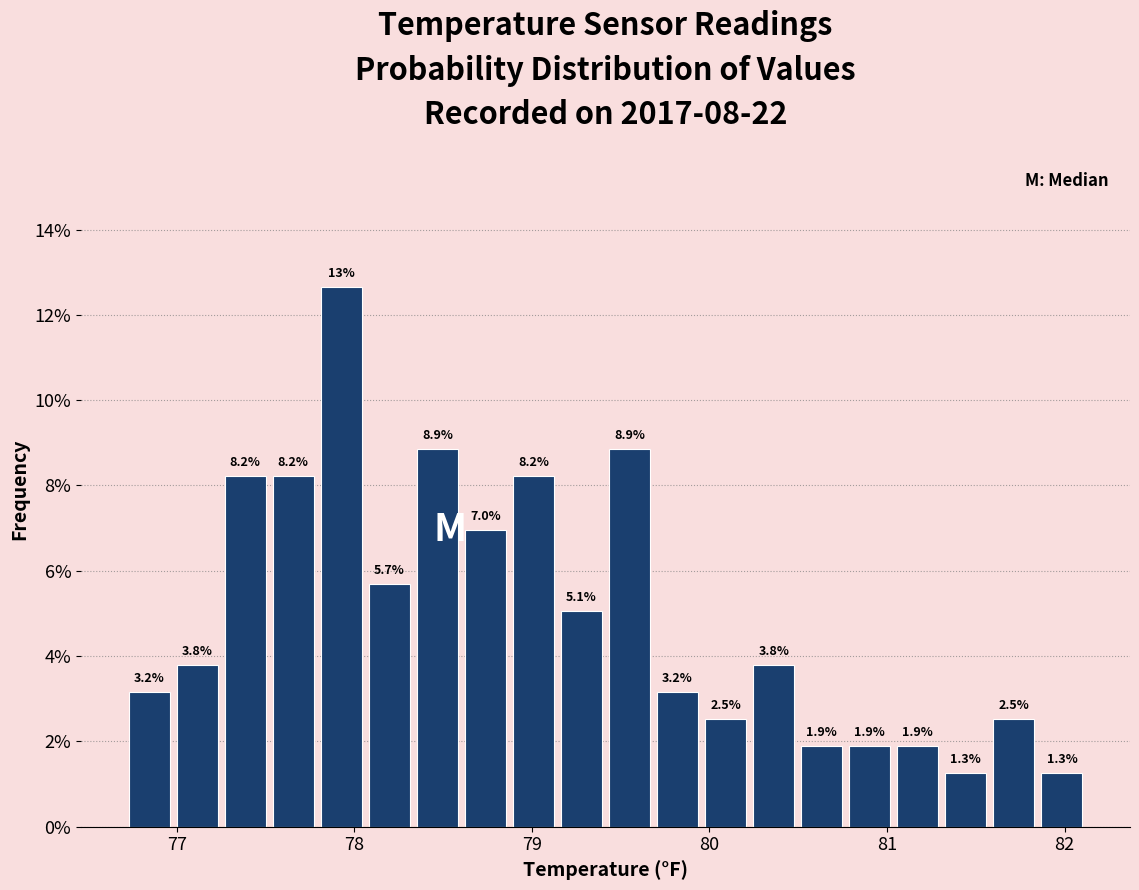

Read against the x-axis, roughly where is the centre of the tallest bar?

77.9